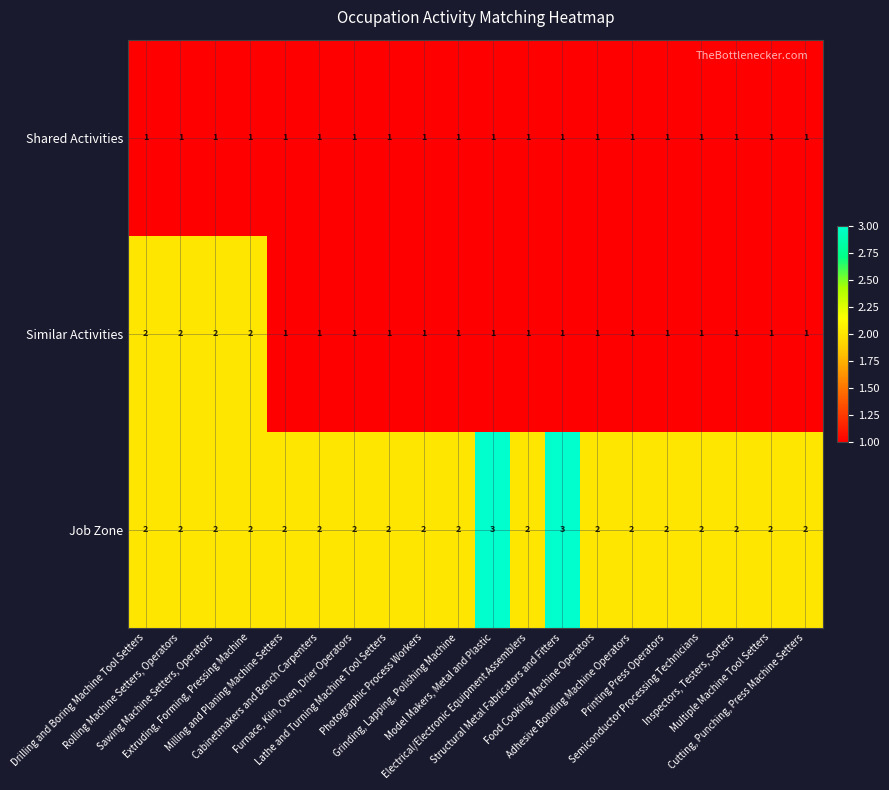

What is the sum of all Job Zone values?

42